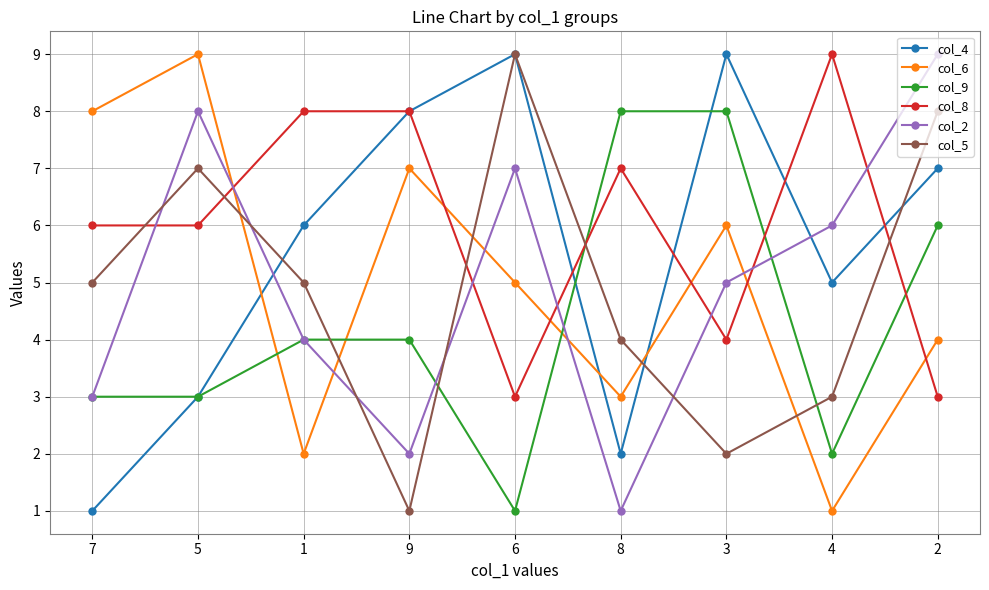

The col_2 series shows 3 at 7. True or false?

True